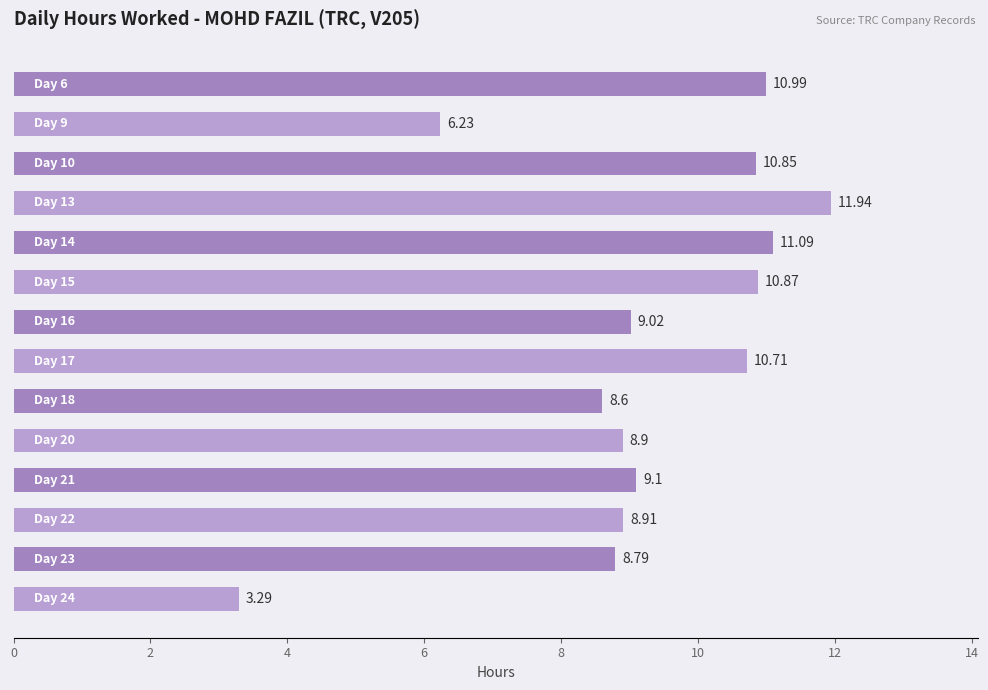

What is the difference between the second highest and second lowest values?

4.9